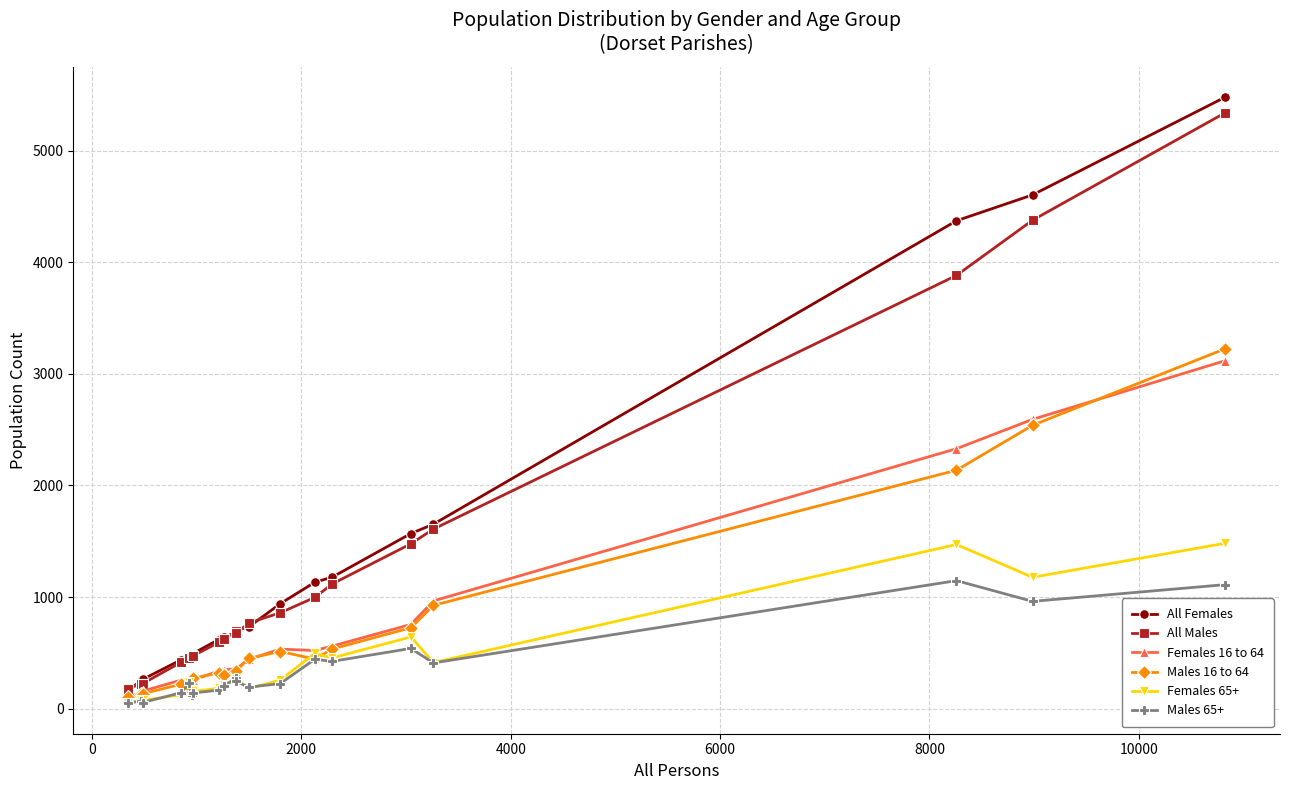

Count the number of categories in the chart.

20